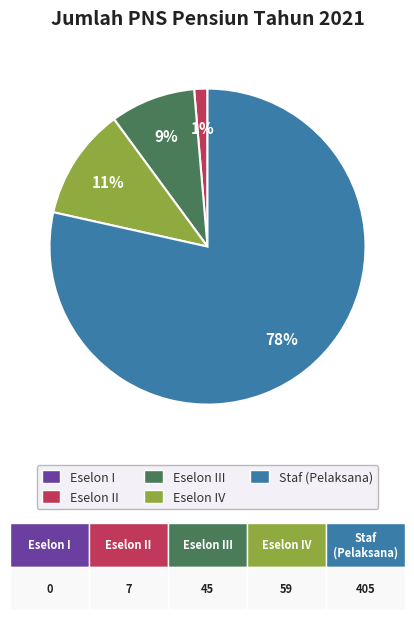

Does any single category account for the majority?

Yes